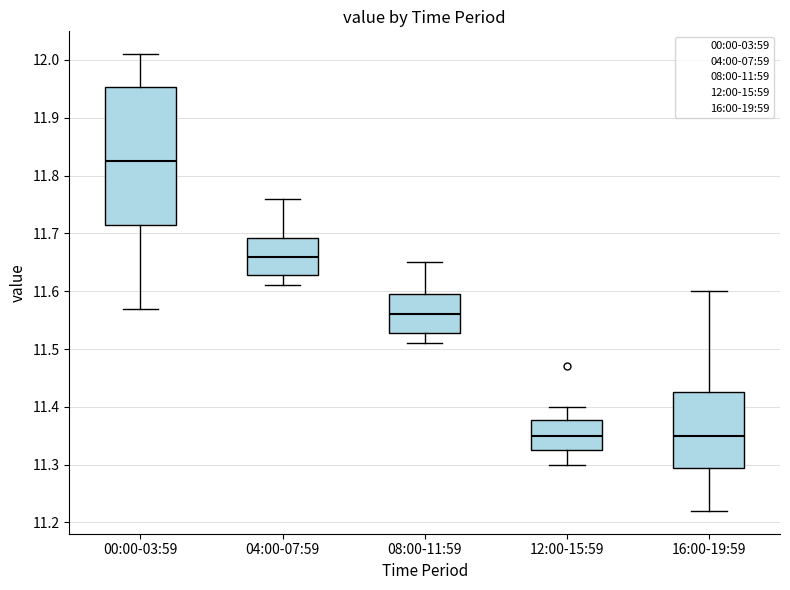

Which box is the tallest, from its lower edge to its upper edge?

00:00-03:59